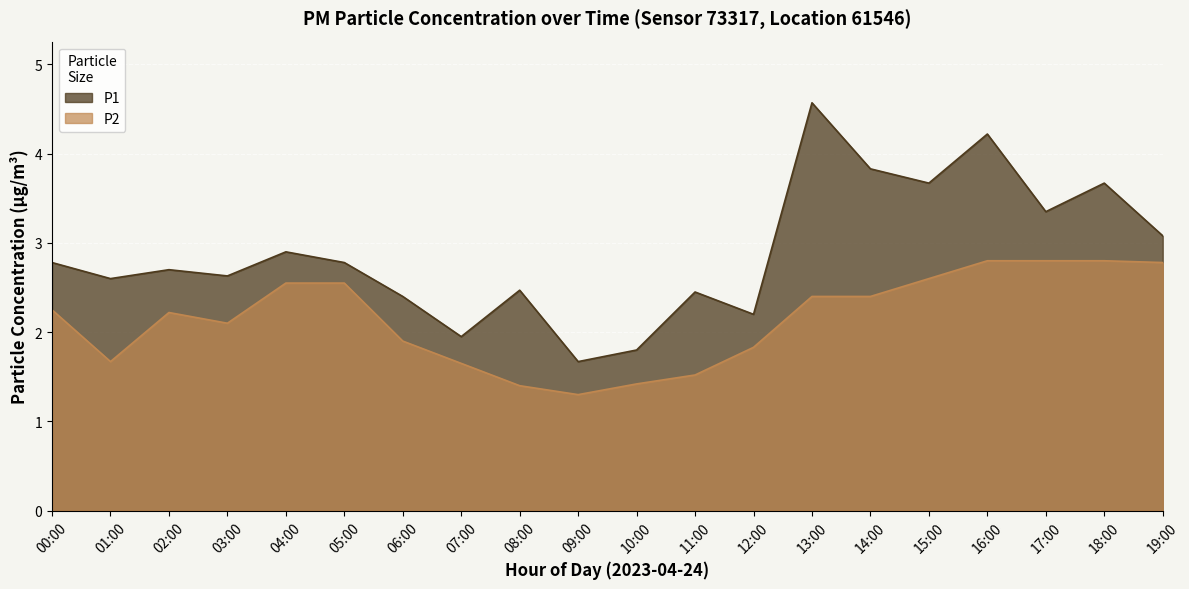

What is the total value across all series at 14:00?

6.2